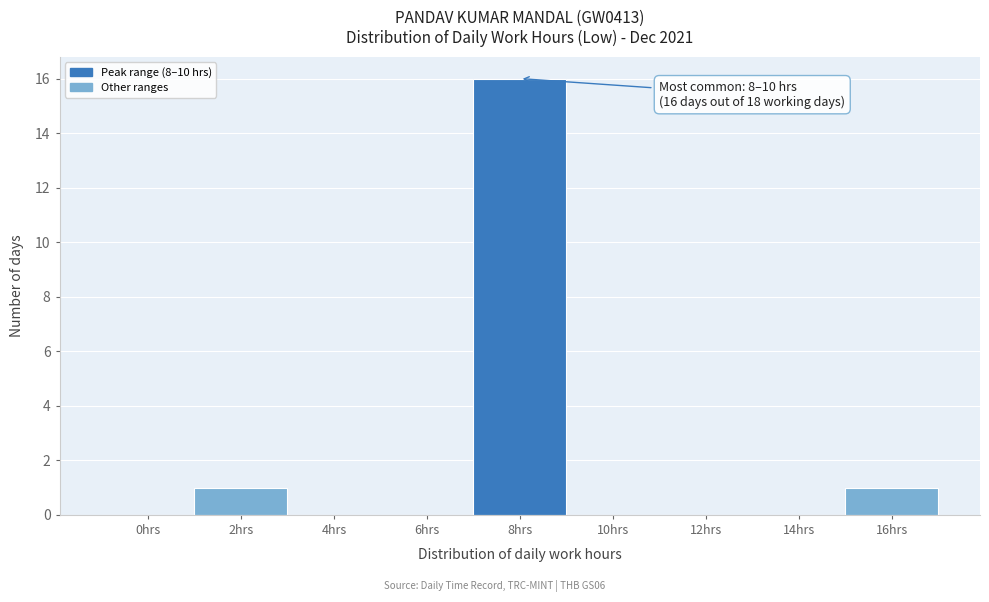

Reading left to right, list all the values displayed in this chart.

0hrs=0	2hrs=1	4hrs=0	6hrs=0	8hrs=16	10hrs=0	12hrs=0	14hrs=0	16hrs=1